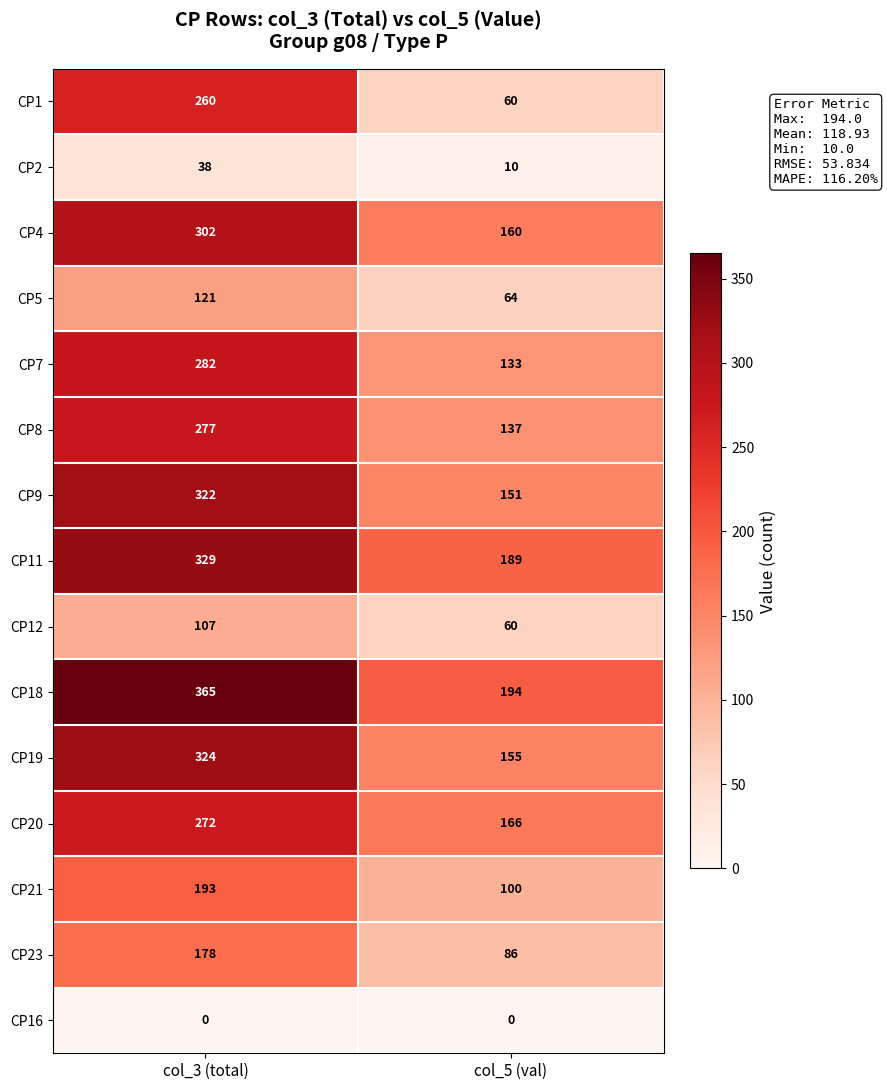

At which category is the sum across all series the highest?

col_3 (total)